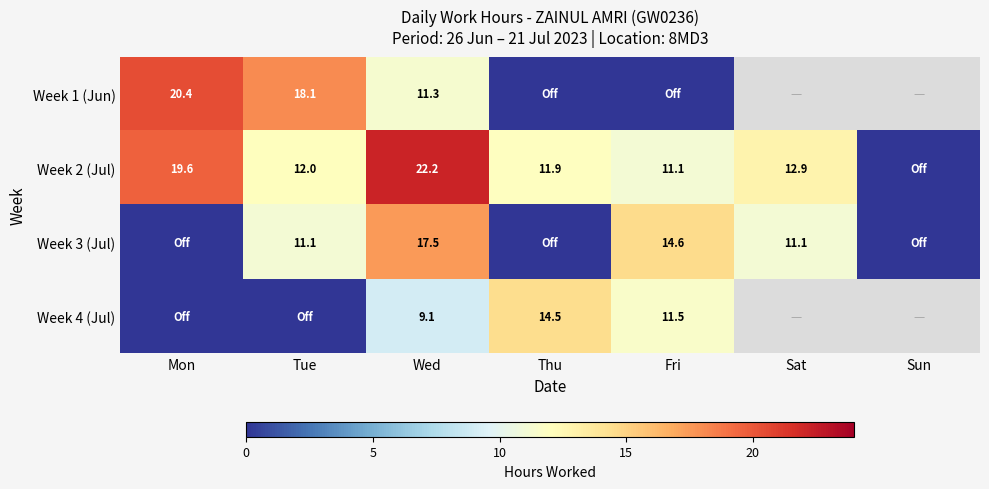

Which category has the highest value in the Week 4 (Jul) series?

Thu